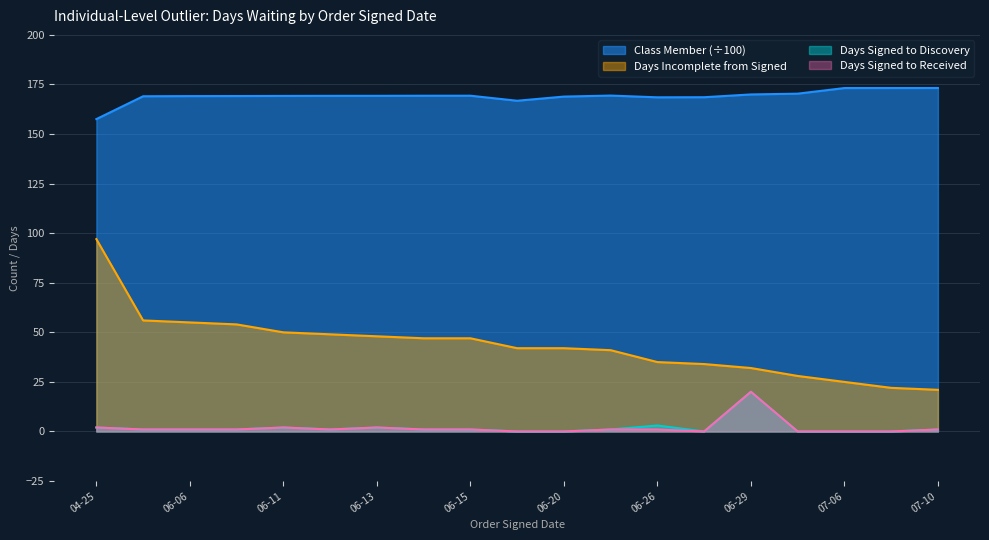

Count the number of data series in this chart.

4